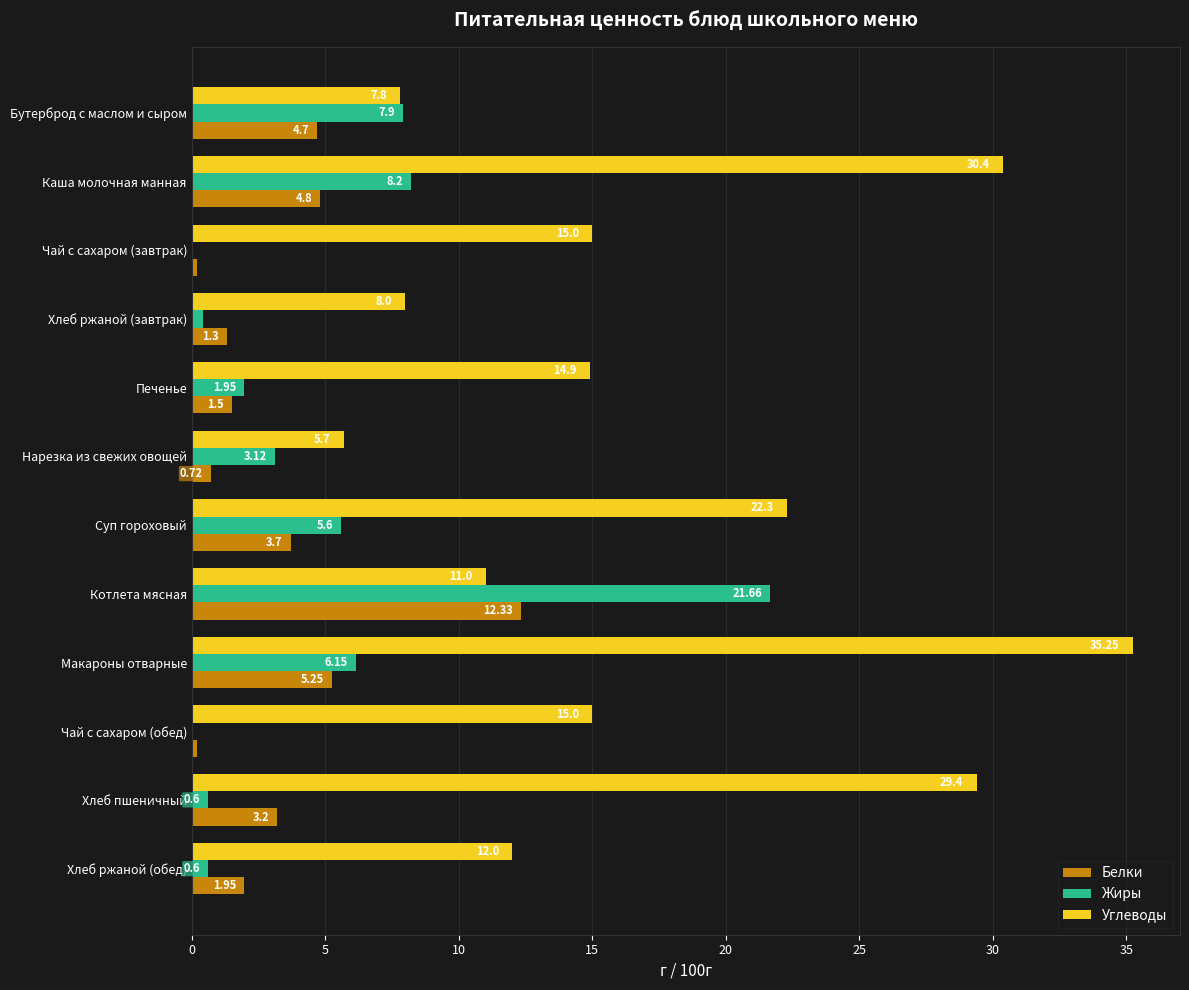

Which category has the highest value in the Белки series?

Котлета мясная